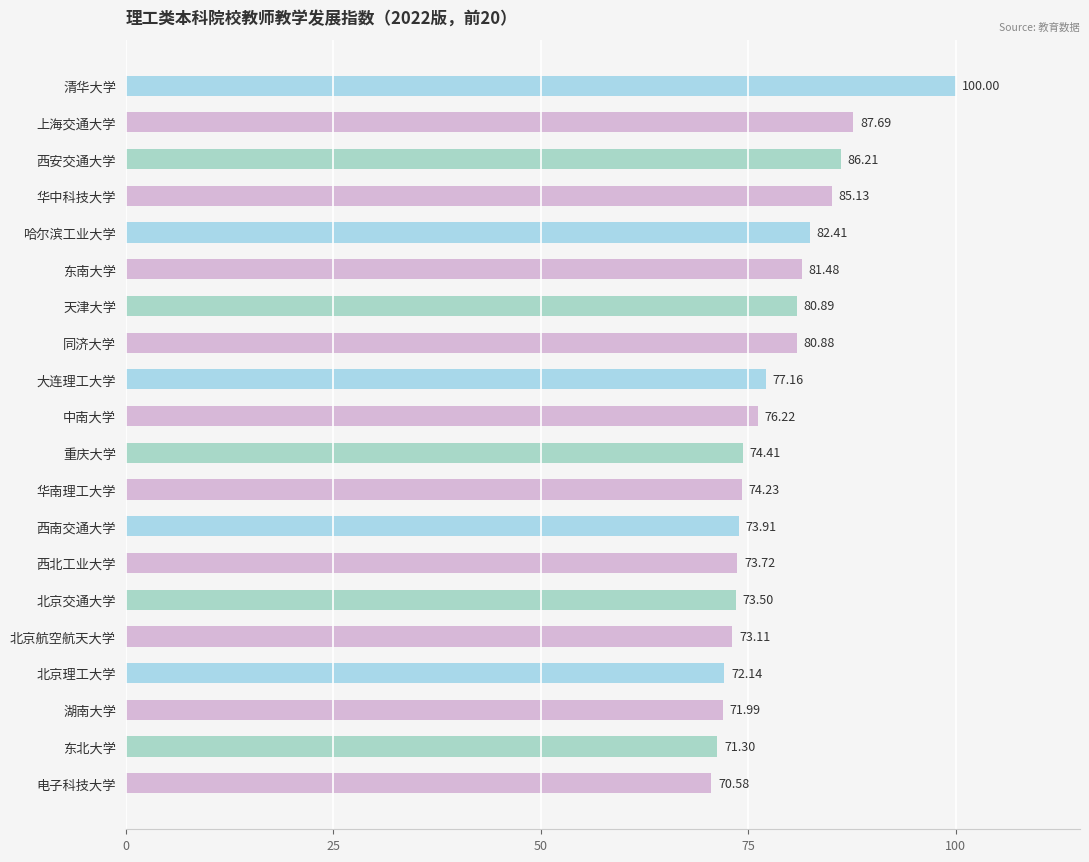

Where is the data nearest to the value 85?

华中科技大学